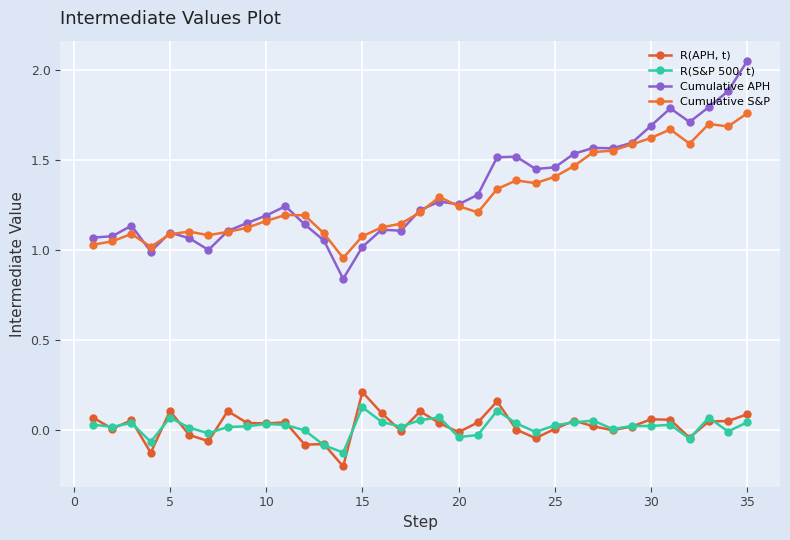

What is the highest value of the Cumulative S&P series?

1.8